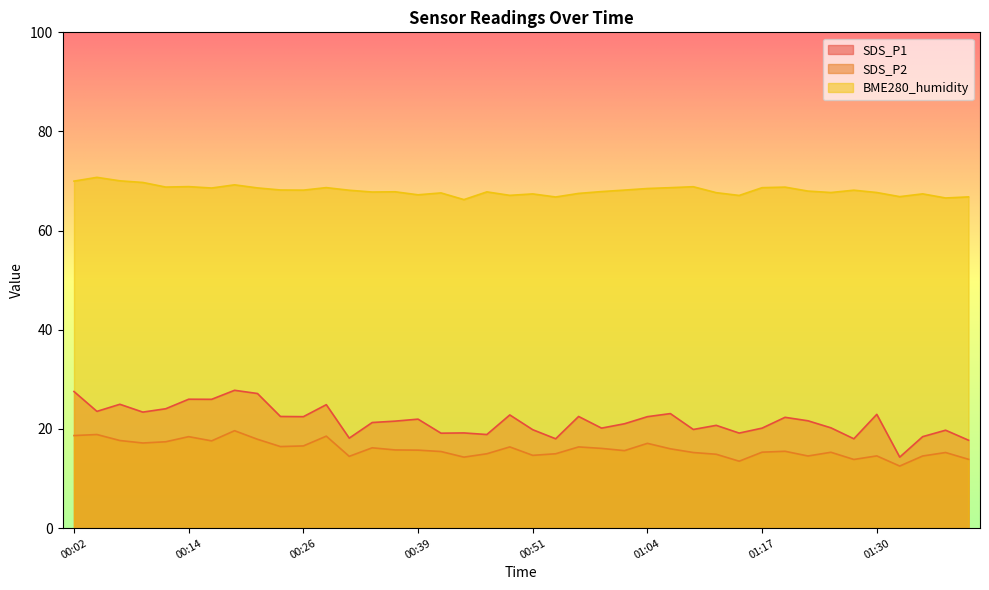

List the series in order of their peak value, highest first.

BME280_humidity, SDS_P1, SDS_P2